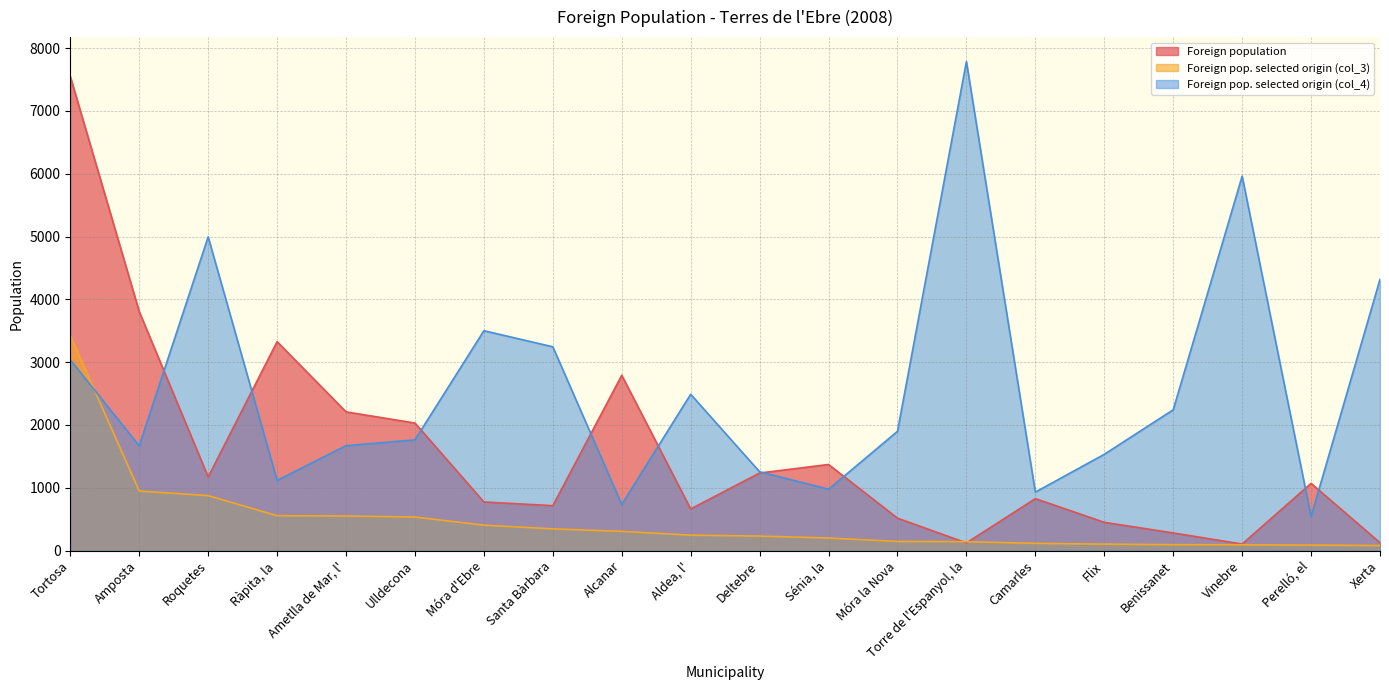

Is the value of Foreign pop. selected origin (col_3) at Móra la Nova greater than the value of Foreign pop. selected origin (col_4) at Vinebre?

No